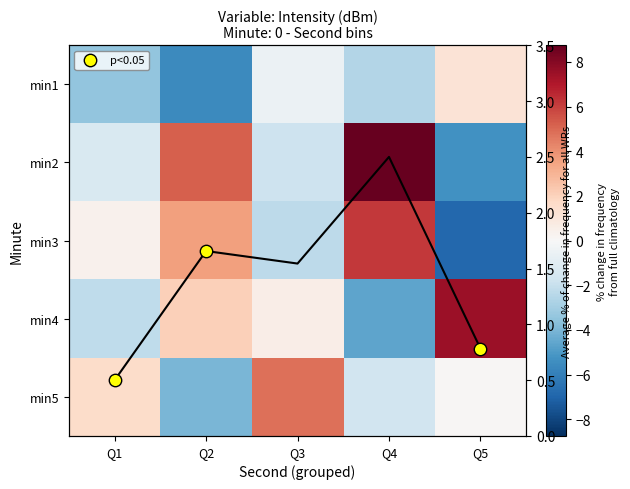

At which label is min3 closest to 0?

Q1